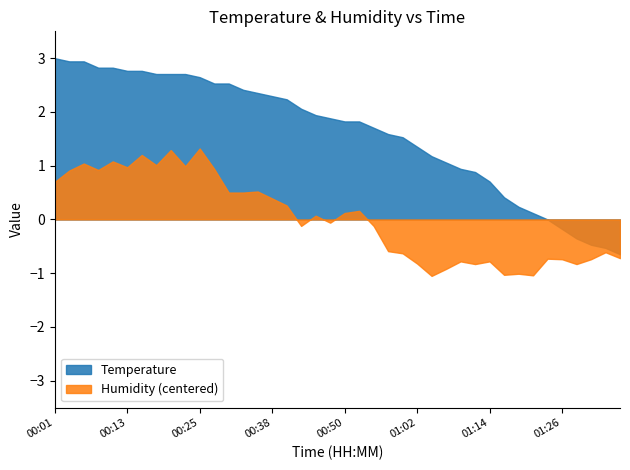

Rank the series by their maximum value, from highest to lowest.

Temperature, Humidity (centered)